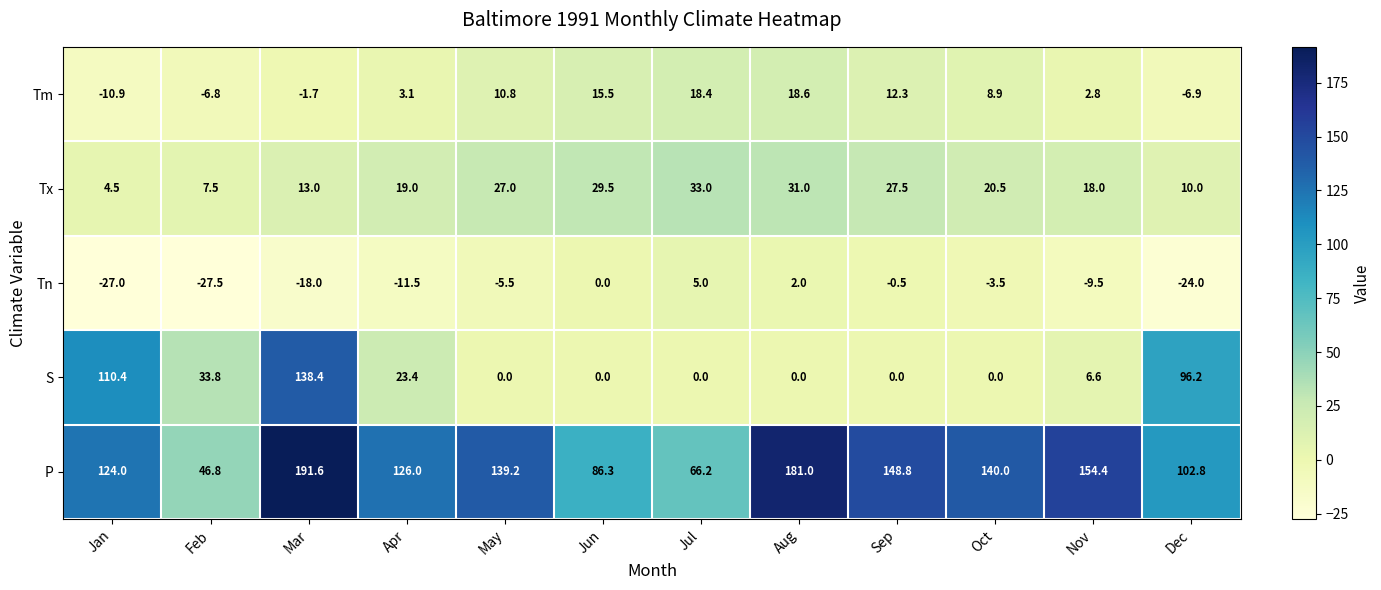

What is the minimum value for Tn?

-27.5